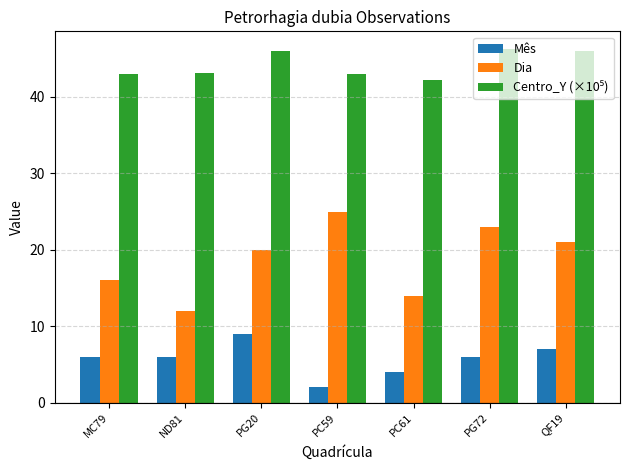

Between MC79 and PC59, which series saw the biggest shift?

Dia